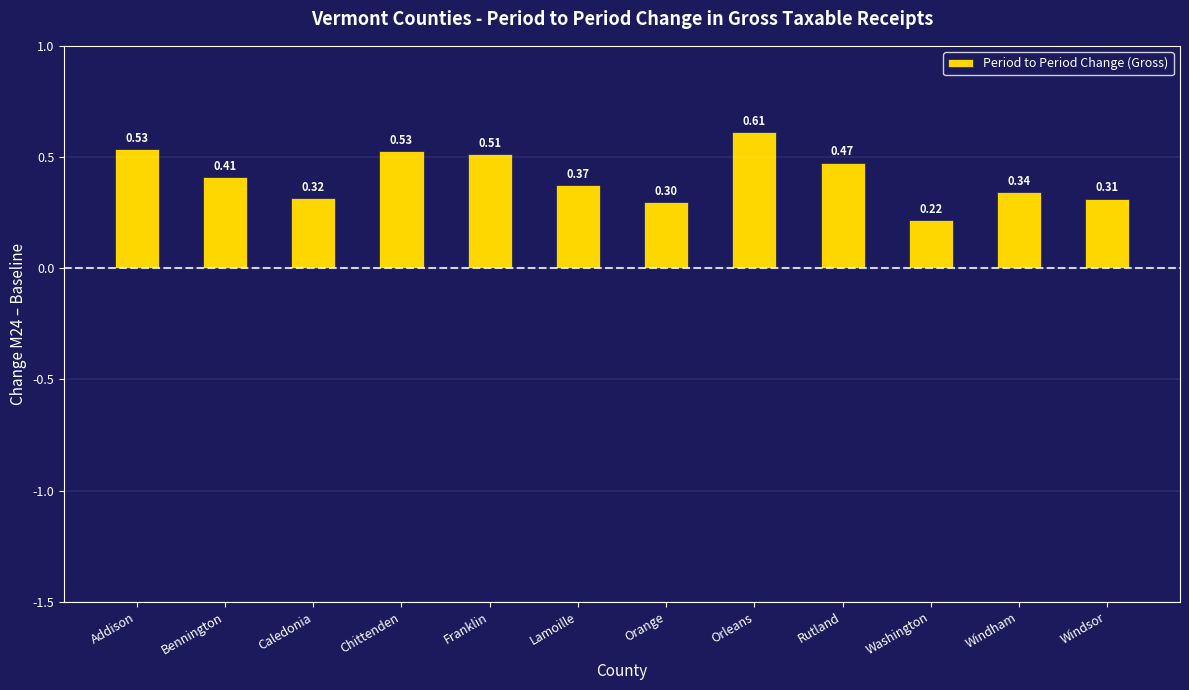

Is it true that the value at Windsor is 0.1?

False